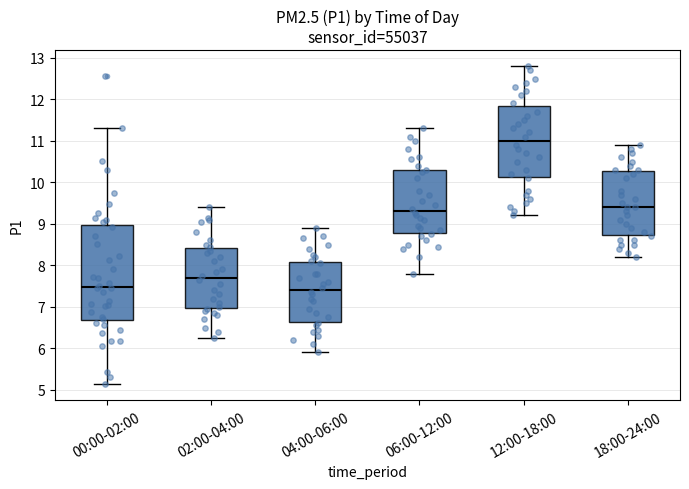

Which box has the highest median line?

12:00-18:00